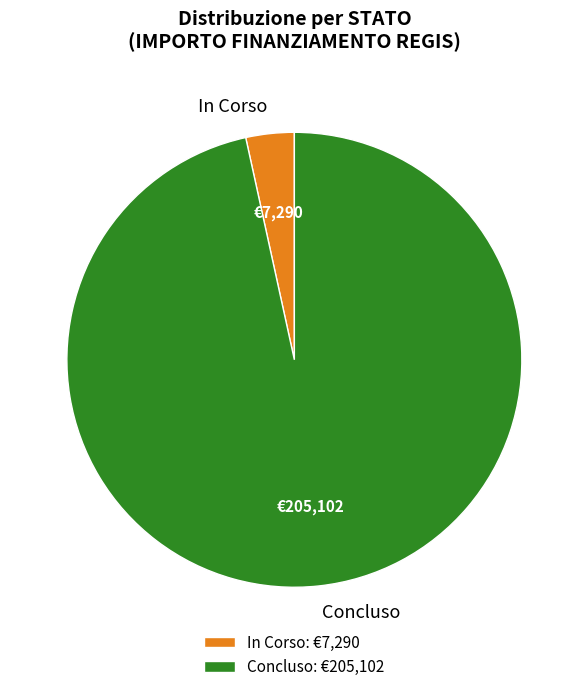

Is there a majority slice in this chart?

Yes